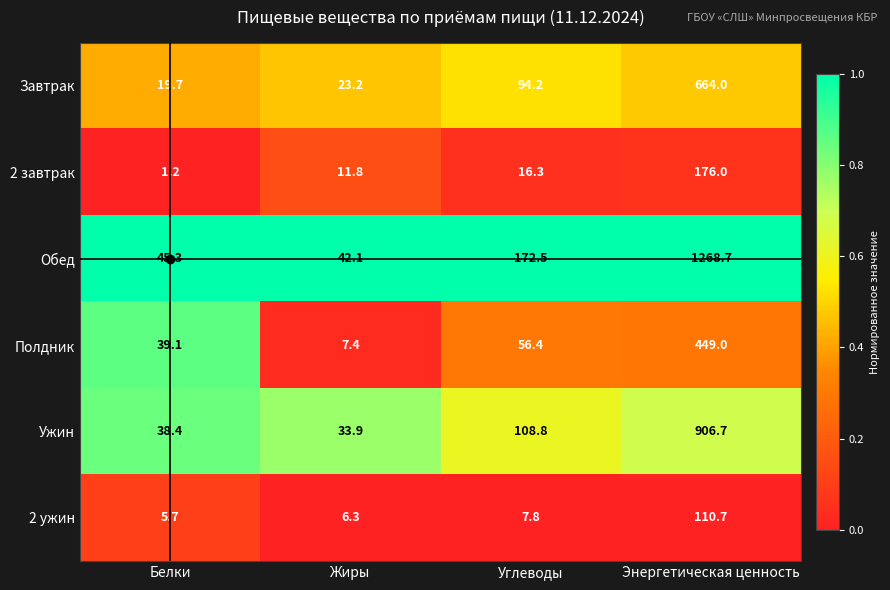

At which category does the chart reach its minimum across all series?

Белки